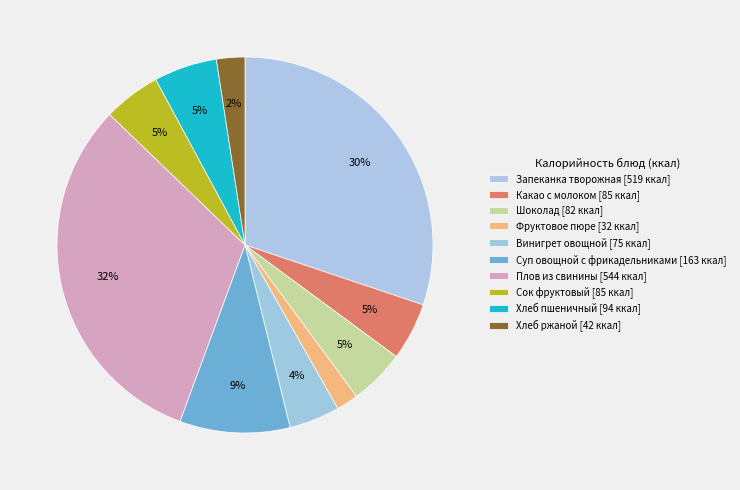

How many segments does this pie chart have?

10